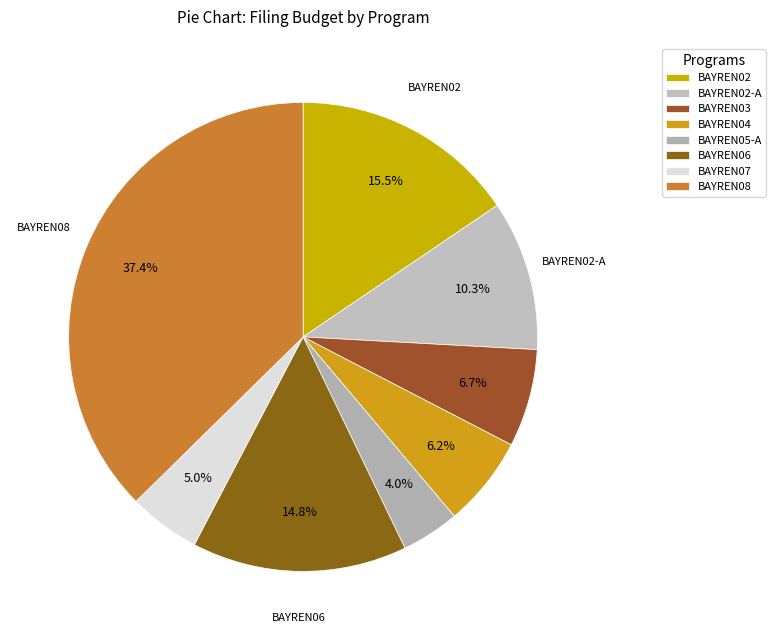

To the nearest percent, what is the difference between the BAYREN05-A and BAYREN07 slice percentages?

1%